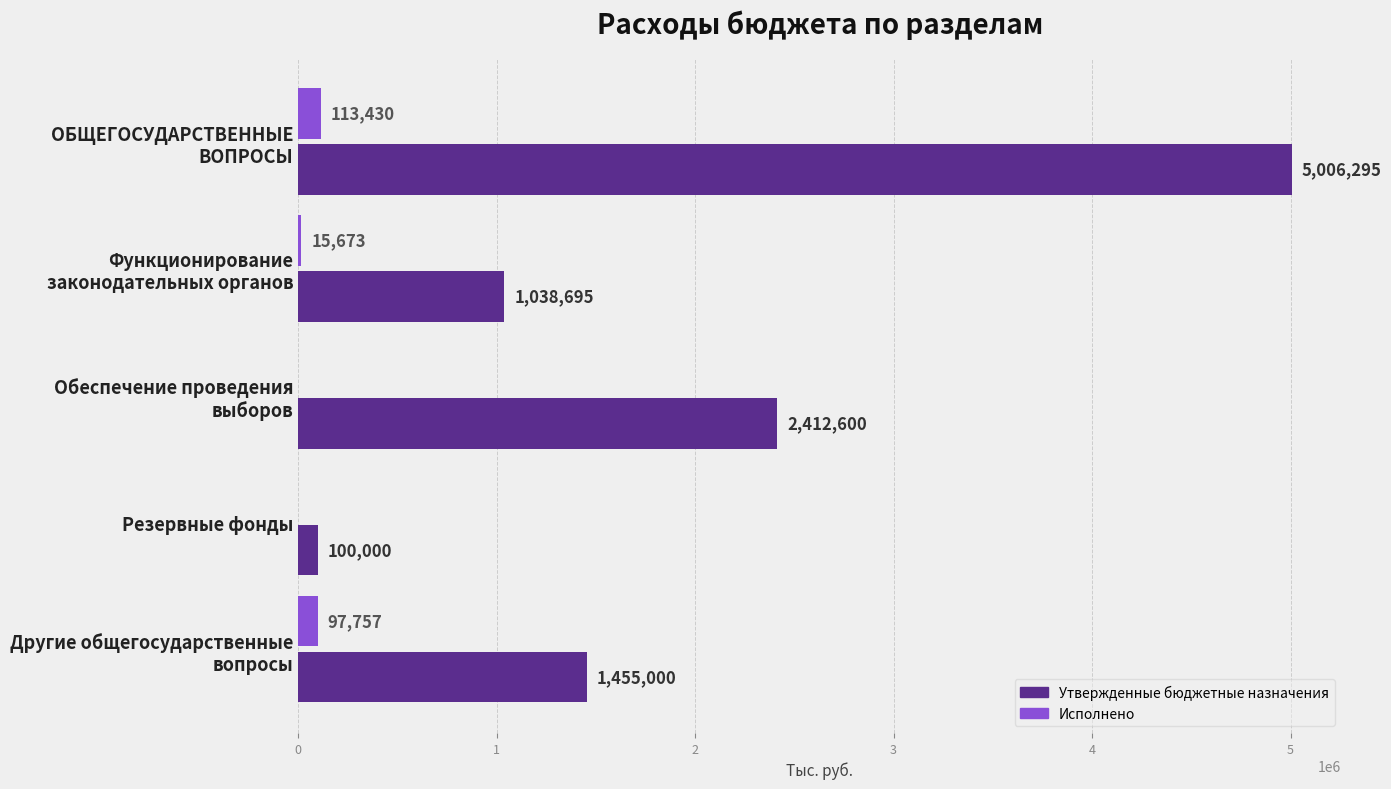

What is the maximum value for Исполнено?

113429.7